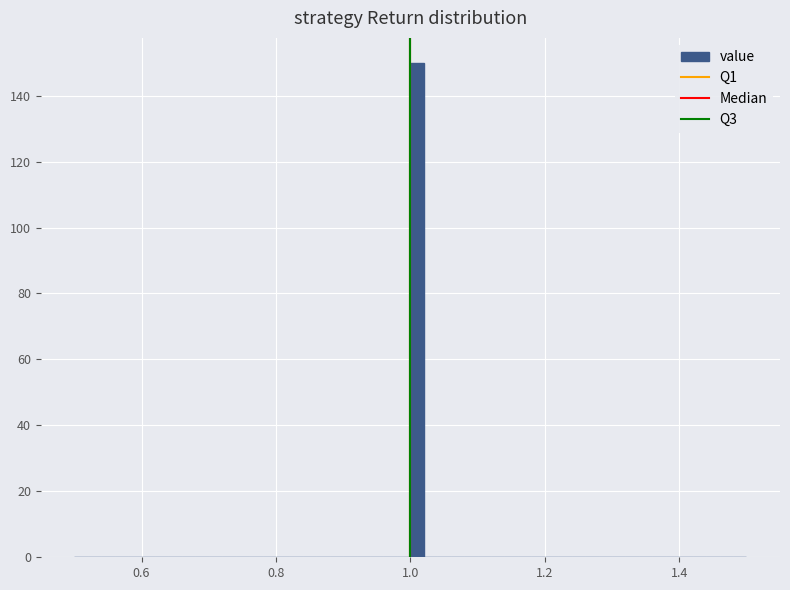

Around what value on the x-axis is the tallest bar? Give the approximate position of its centre, as read against the axis.

1.02